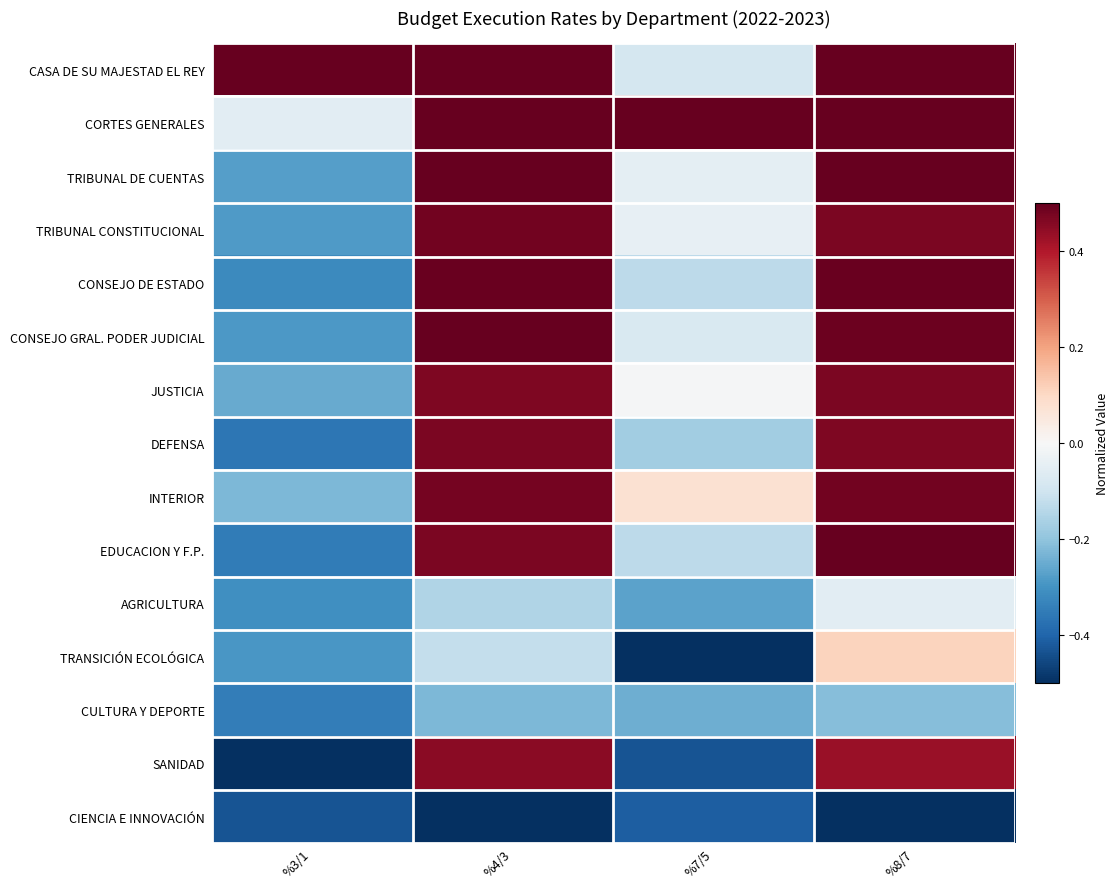

Reading left to right, what are all the values shown in this chart?

CASA DE SU MAJESTAD EL REY: %3/1=0.5	%4/3=0.5	%7/5=-0.1	%8/7=0.5
CORTES GENERALES: %3/1=-0.1	%4/3=0.5	%7/5=0.5	%8/7=0.5
TRIBUNAL DE CUENTAS: %3/1=-0.3	%4/3=0.5	%7/5=-0.1	%8/7=0.5
TRIBUNAL CONSTITUCIONAL: %3/1=-0.3	%4/3=0.5	%7/5=-0.0	%8/7=0.5
CONSEJO DE ESTADO: %3/1=-0.3	%4/3=0.5	%7/5=-0.1	%8/7=0.5
CONSEJO GRAL. PODER JUDICIAL: %3/1=-0.3	%4/3=0.5	%7/5=-0.1	%8/7=0.5
JUSTICIA: %3/1=-0.3	%4/3=0.5	%7/5=-0.0	%8/7=0.5
DEFENSA: %3/1=-0.4	%4/3=0.5	%7/5=-0.2	%8/7=0.5
INTERIOR: %3/1=-0.2	%4/3=0.5	%7/5=0.1	%8/7=0.5
EDUCACION Y F.P.: %3/1=-0.3	%4/3=0.5	%7/5=-0.1	%8/7=0.5
AGRICULTURA: %3/1=-0.3	%4/3=-0.1	%7/5=-0.3	%8/7=-0.1
TRANSICIÓN ECOLÓGICA: %3/1=-0.3	%4/3=-0.1	%7/5=-0.5	%8/7=0.1
CULTURA Y DEPORTE: %3/1=-0.3	%4/3=-0.2	%7/5=-0.2	%8/7=-0.2
SANIDAD: %3/1=-0.5	%4/3=0.5	%7/5=-0.4	%8/7=0.4
CIENCIA E INNOVACIÓN: %3/1=-0.4	%4/3=-0.5	%7/5=-0.4	%8/7=-0.5